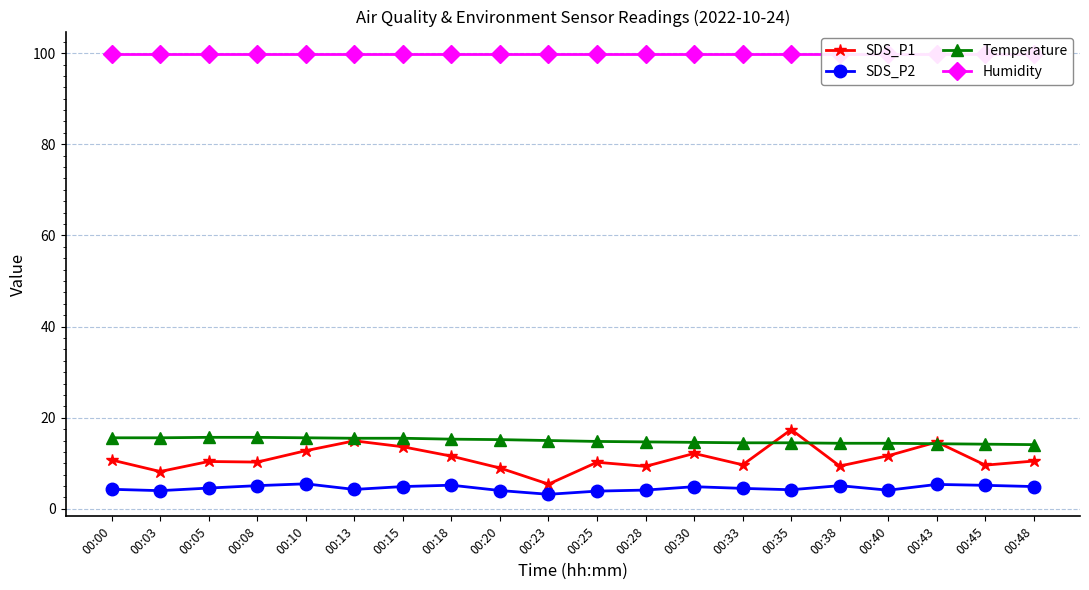

At which label does SDS_P2 reach its peak?

00:10